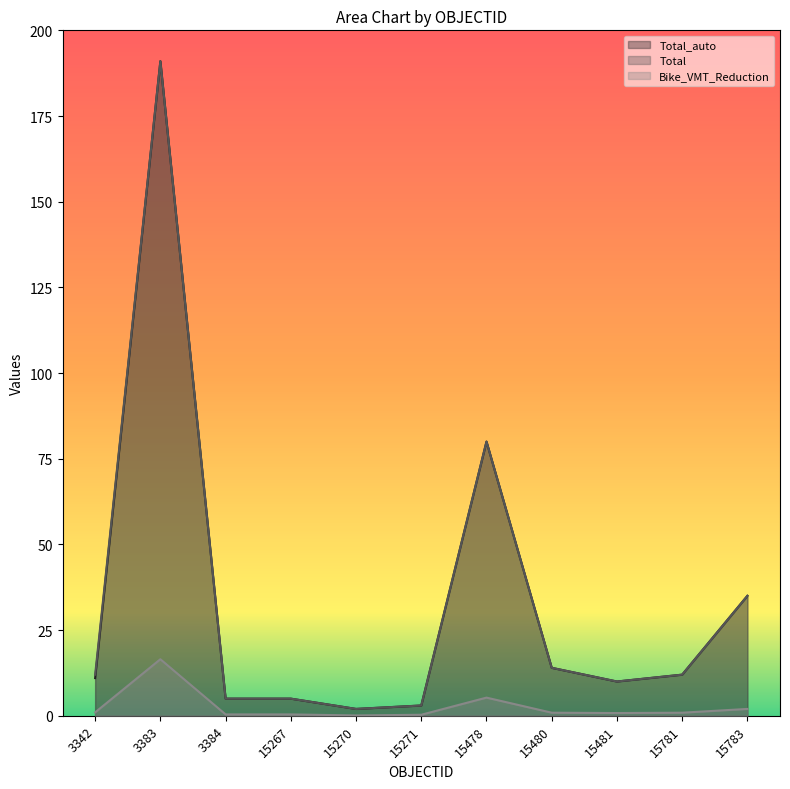

Reading left to right, what are all the values shown in this chart?

Total_auto: 11.0	191.0	5.0	5.0	2.0	3.0	80.0	14.0	10.0	12.0	35.0
Total: 12.0	191.0	5.0	5.0	2.0	3.0	80.0	14.0	10.0	12.0	35.0
Bike_VMT_Reduction: 1.0	16.5	0.4	0.4	0.1	0.3	5.3	0.9	0.8	0.9	2.0